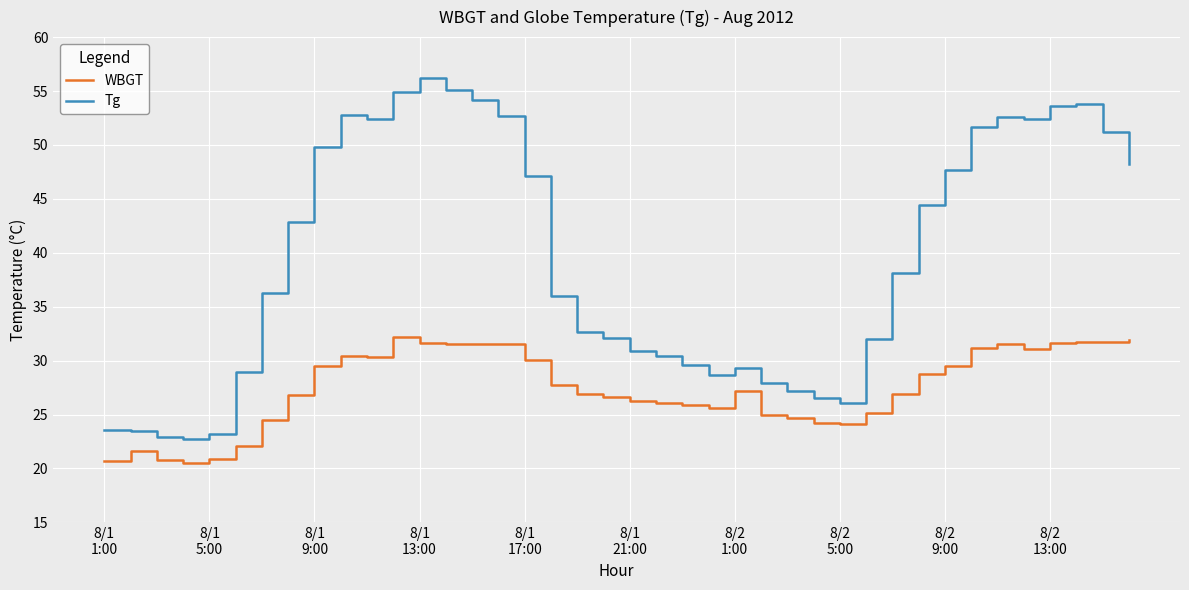

How many lines are shown in the chart?

2